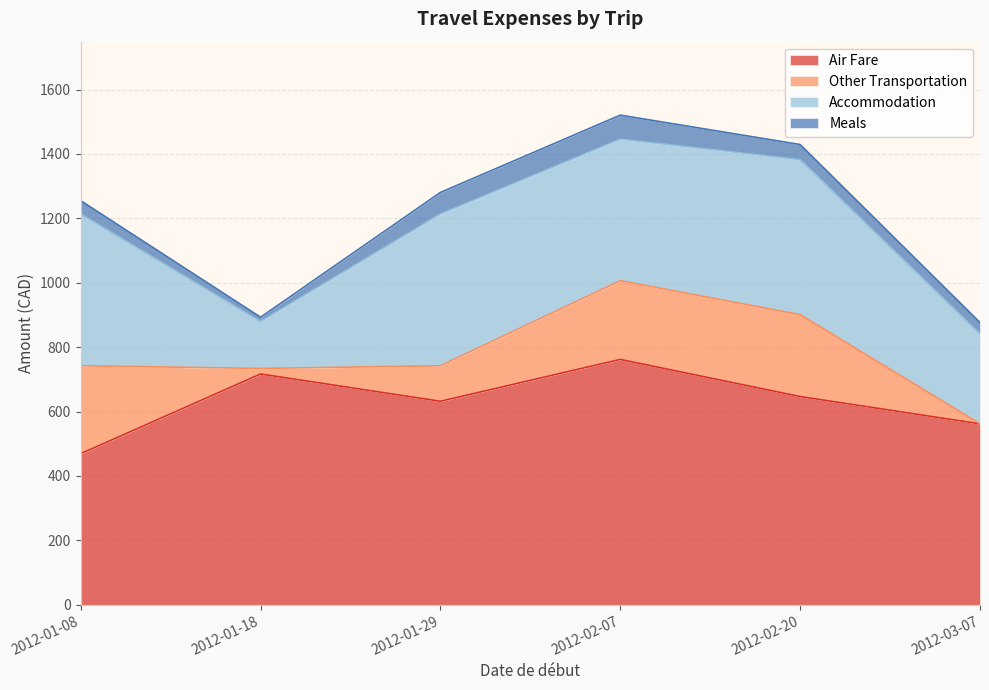

Rank the series at 2012-01-18 from highest to lowest value.

Air Fare, Accommodation, Other Transportation, Meals